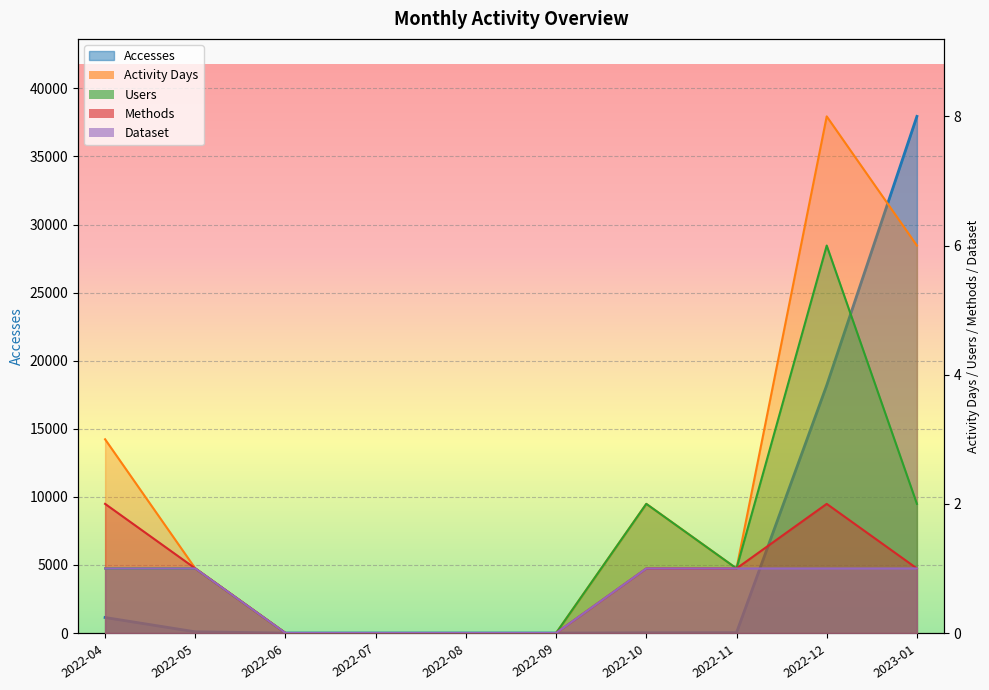

Read the Accesses value at 2022-05.

90